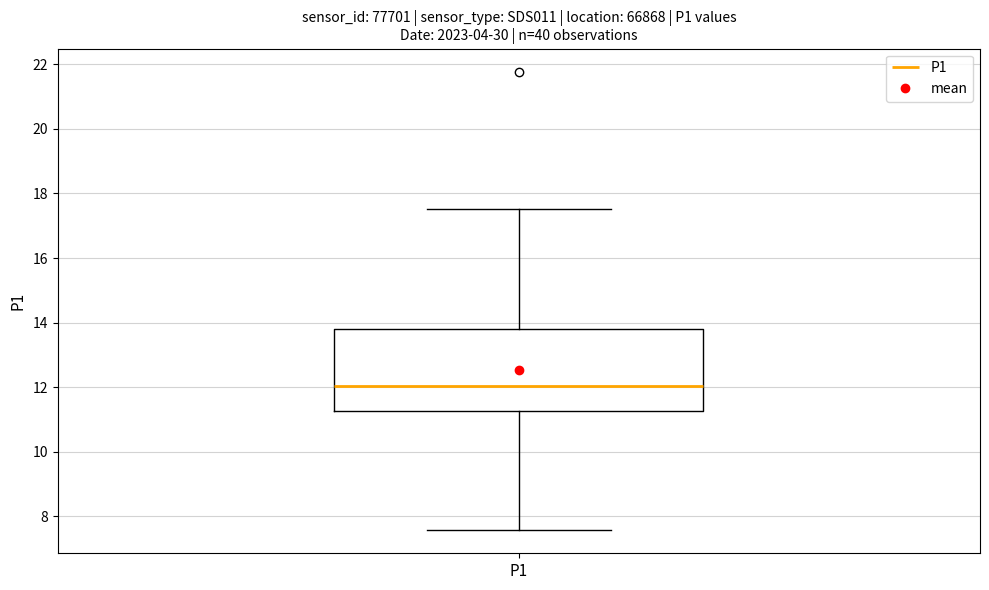

Where does the median line of the box for P1 sit on the y-axis? The values are not printed on the chart, so give them approximately, as read against the axis.

12.0